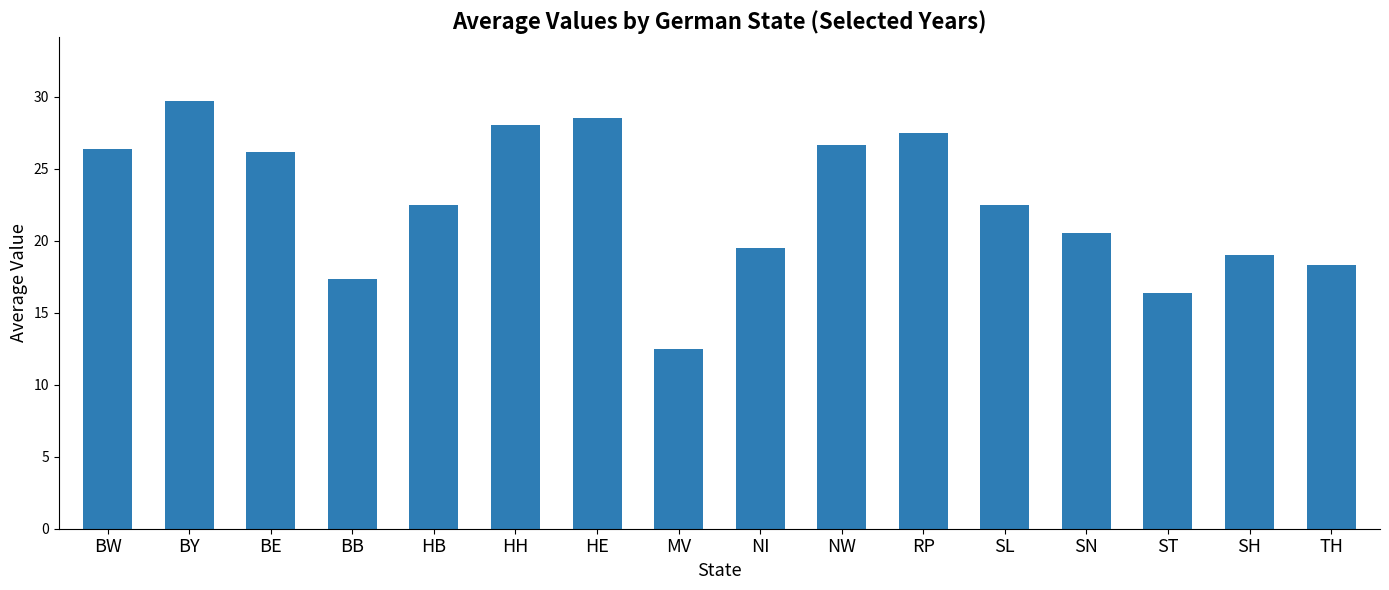

What is the difference between the values at SN and HB?

2.0